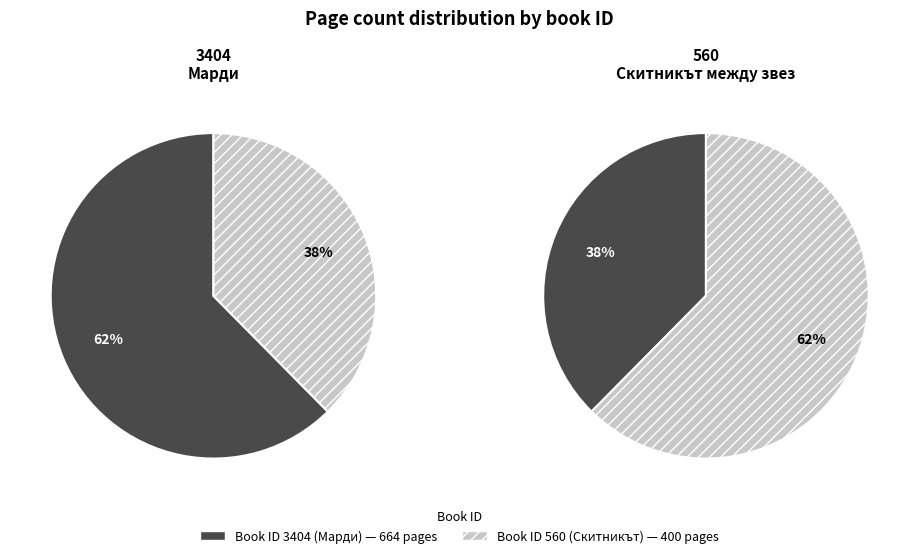

How much of the chart is everything except 560?

62.4%